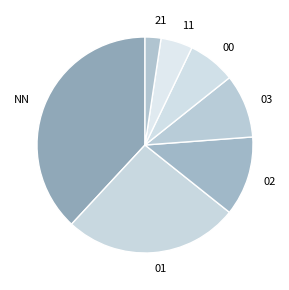

How many slices are in this pie chart?

7